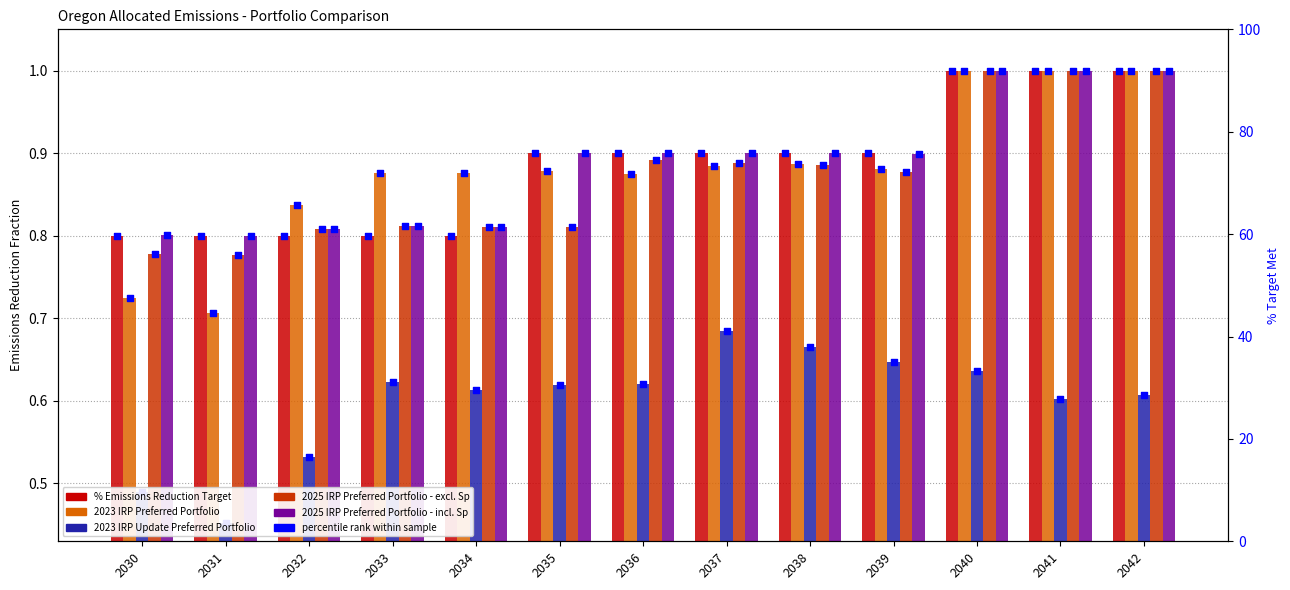

Which series has the largest Y range (max minus min)?

2023 IRP Preferred Portfolio